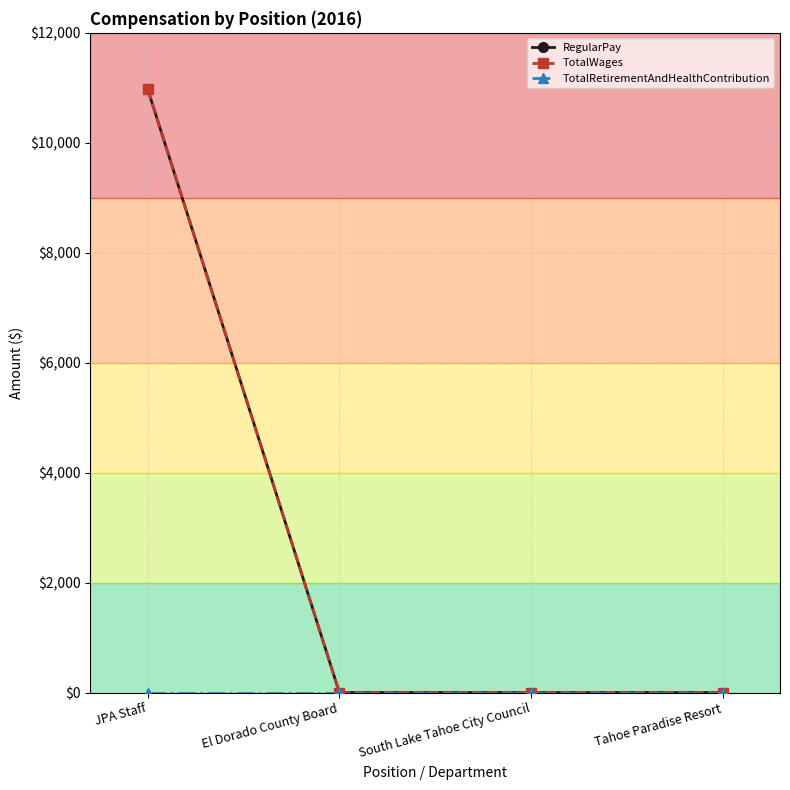

Does the chart have visible grid lines?

Yes